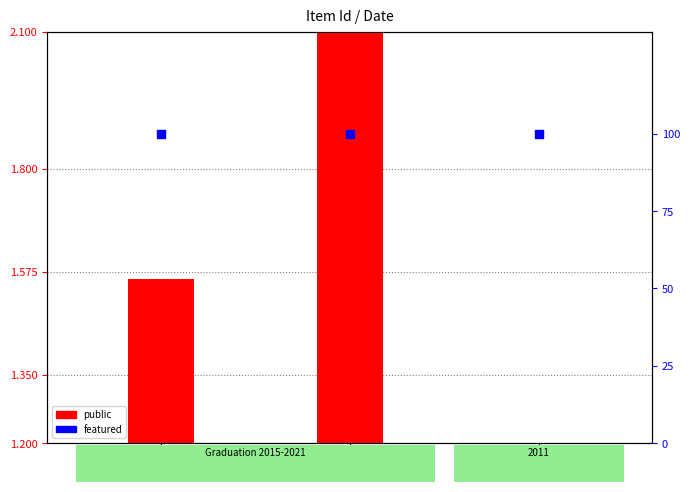

What are all the series names shown in the legend?

public, featured